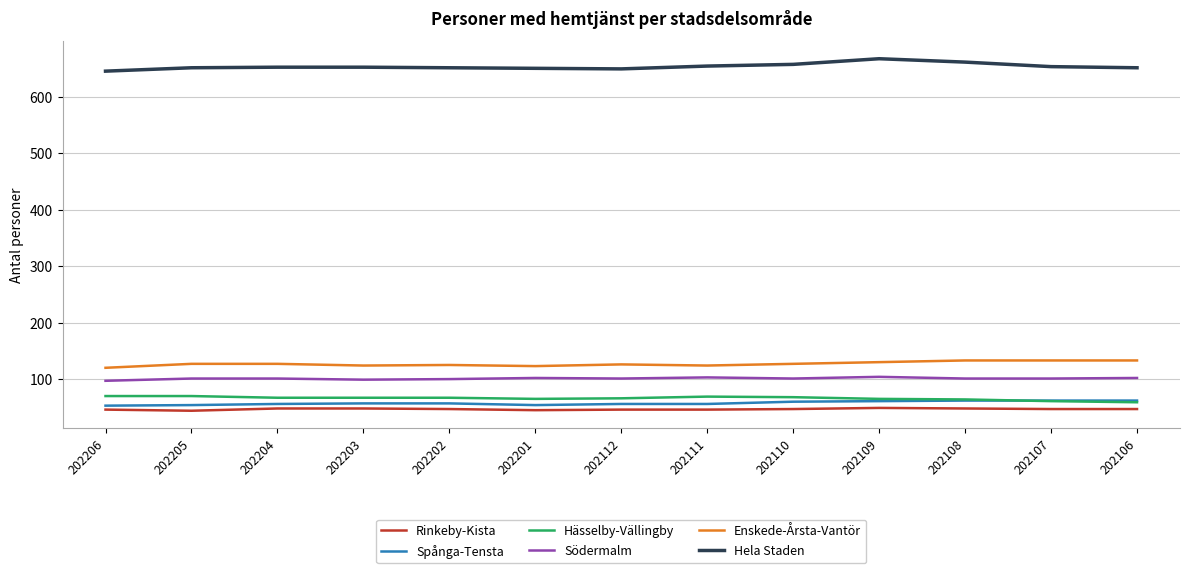

What is the difference between the Södermalm values at 202204 and 202201?

1